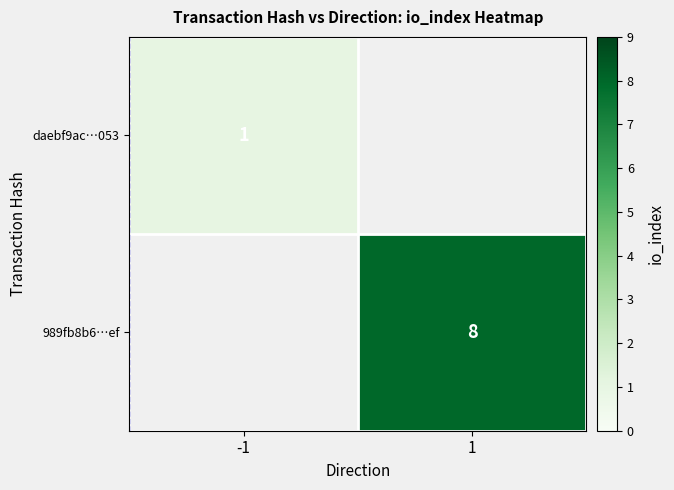

True or false: daebf9ac…053 has a value of 1 at -1.

True